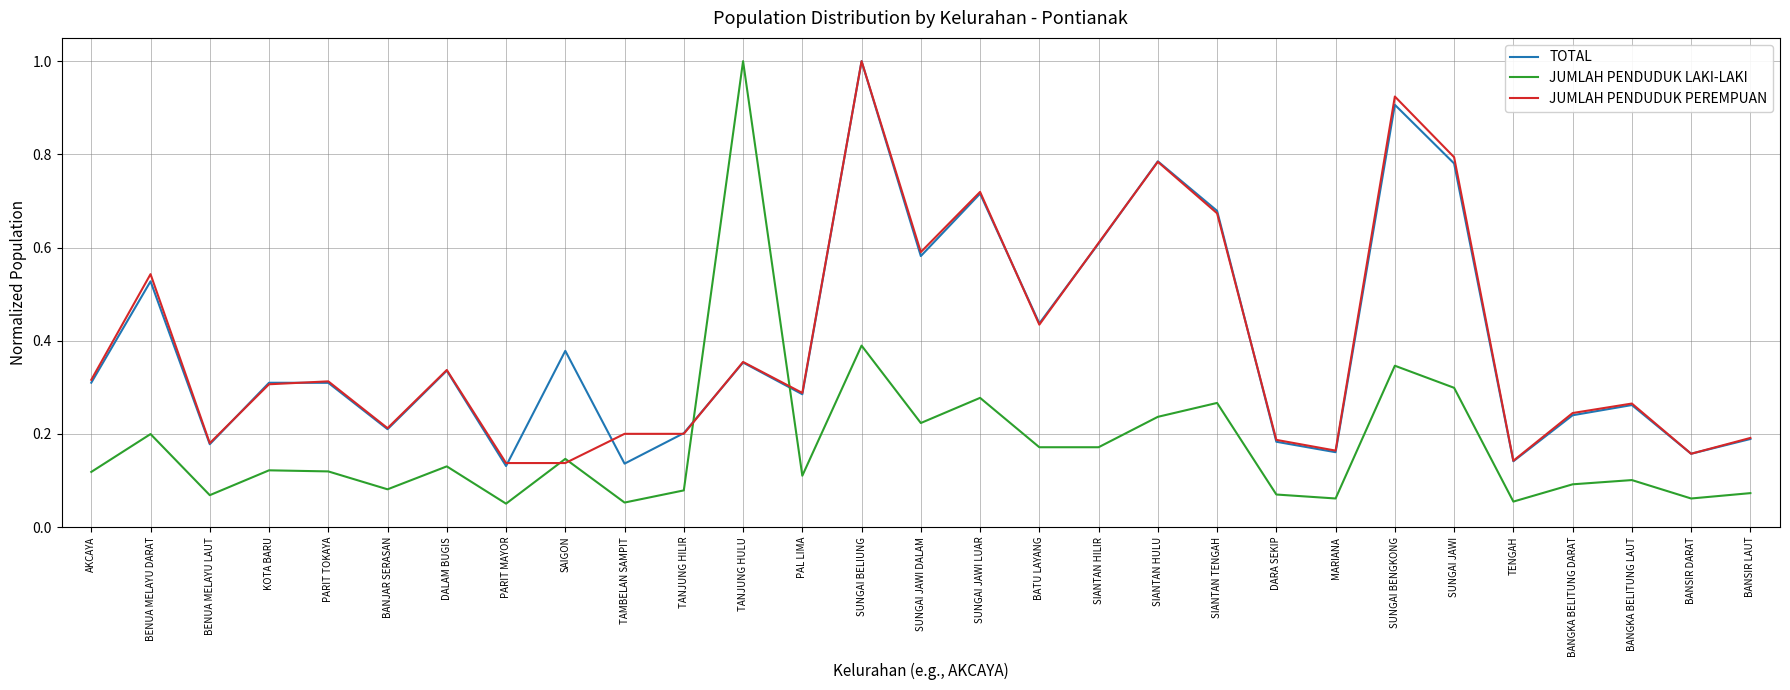

True or false: TOTAL and JUMLAH PENDUDUK LAKI-LAKI intersect in this chart.

True